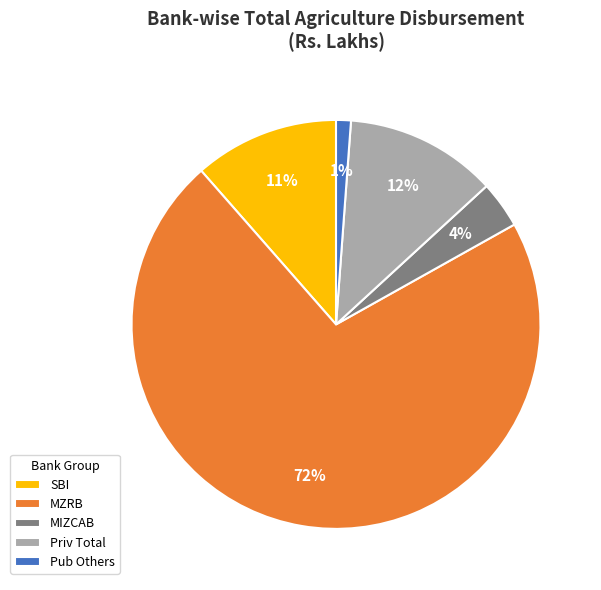

Combined, do Pub Others and MZRB account for over 50%?

Yes